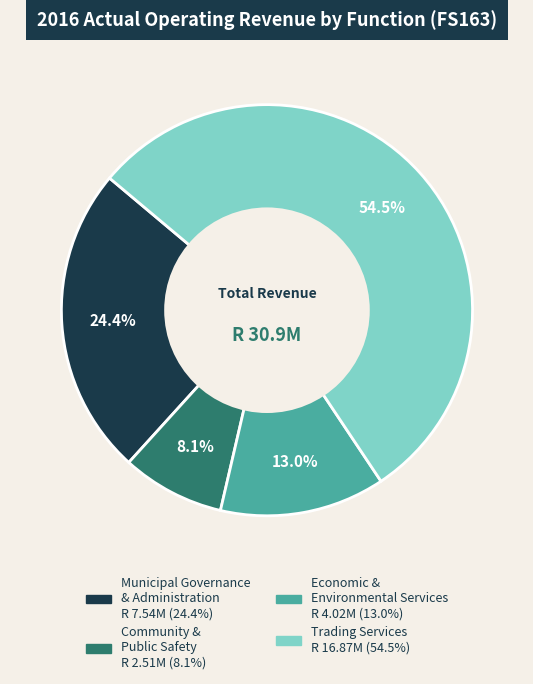

Which slice is the smallest?

Community & Public Safety